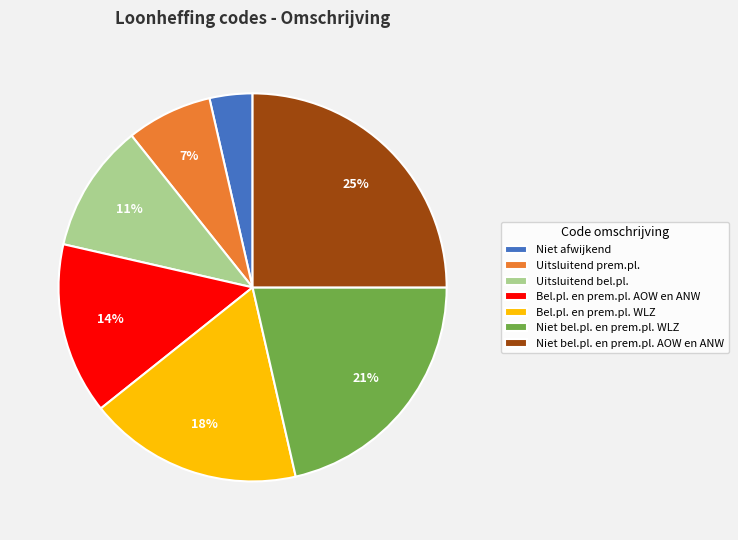

Rank the categories by value from highest to lowest.

Niet bel.pl. en prem.pl. AOW en ANW, Niet bel.pl. en prem.pl. WLZ, Bel.pl. en prem.pl. WLZ, Bel.pl. en prem.pl. AOW en ANW, Uitsluitend bel.pl., Uitsluitend prem.pl., Niet afwijkend